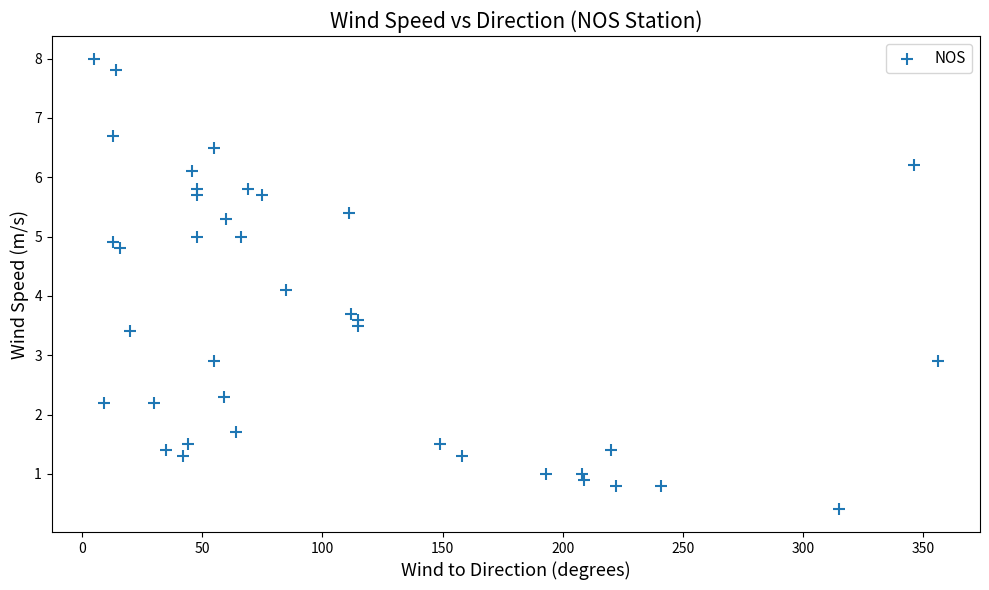

What is the range of X values (max minus min)?

351.0